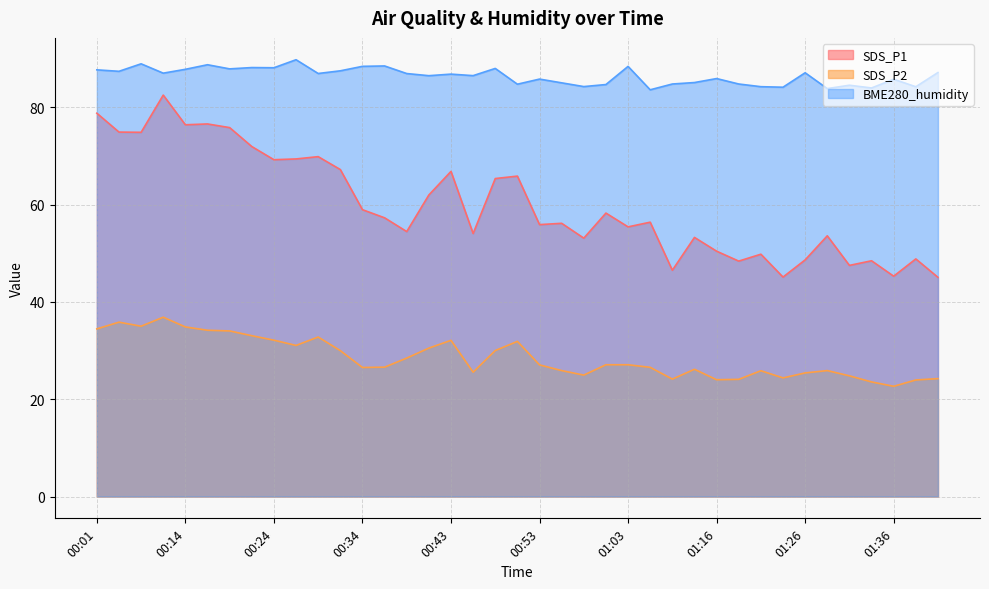

At which label is BME280_humidity closest to 86?

01:16